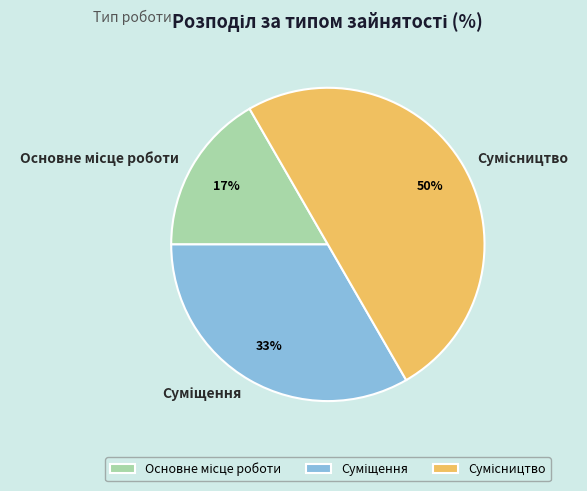

To the nearest percent, what is the difference between the largest and smallest slice percentages?

33%